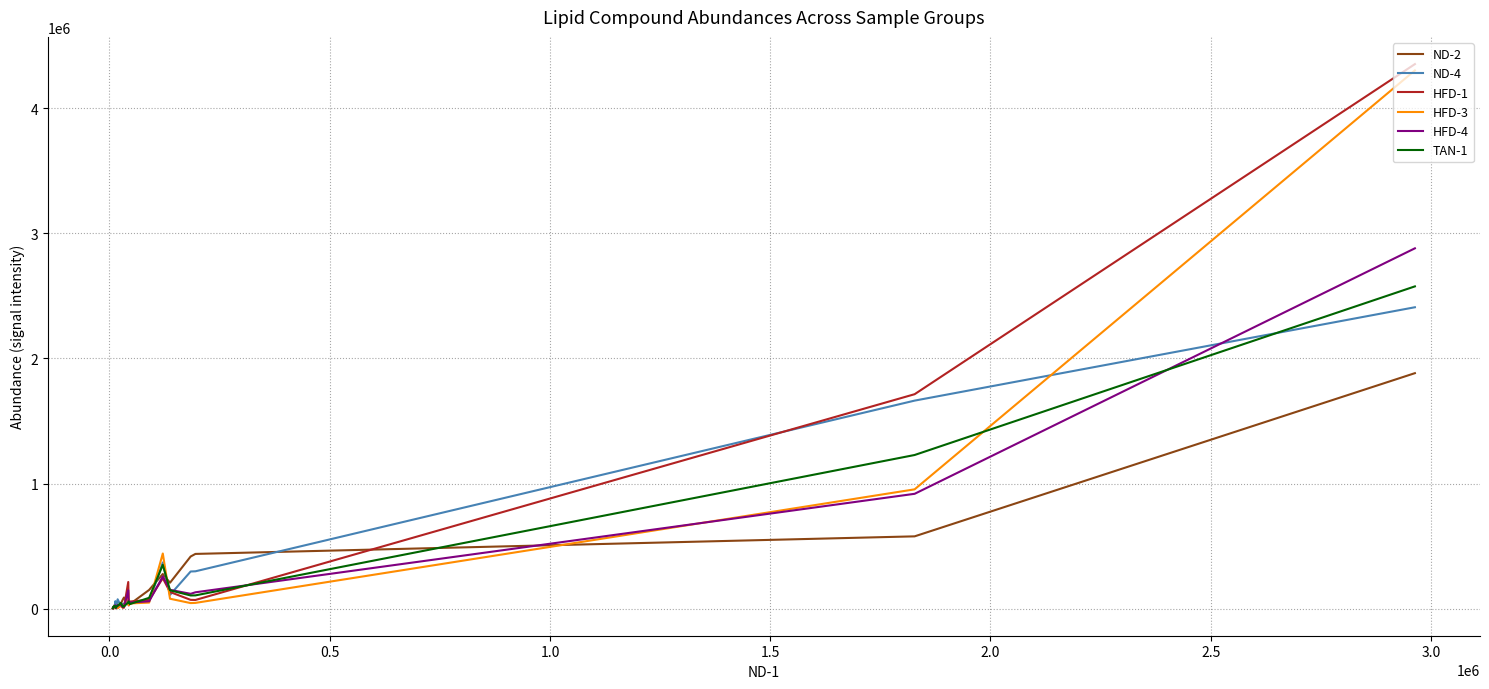

In TAN-1, how many points are lower than both neighbors (excluding endpoints)?

4